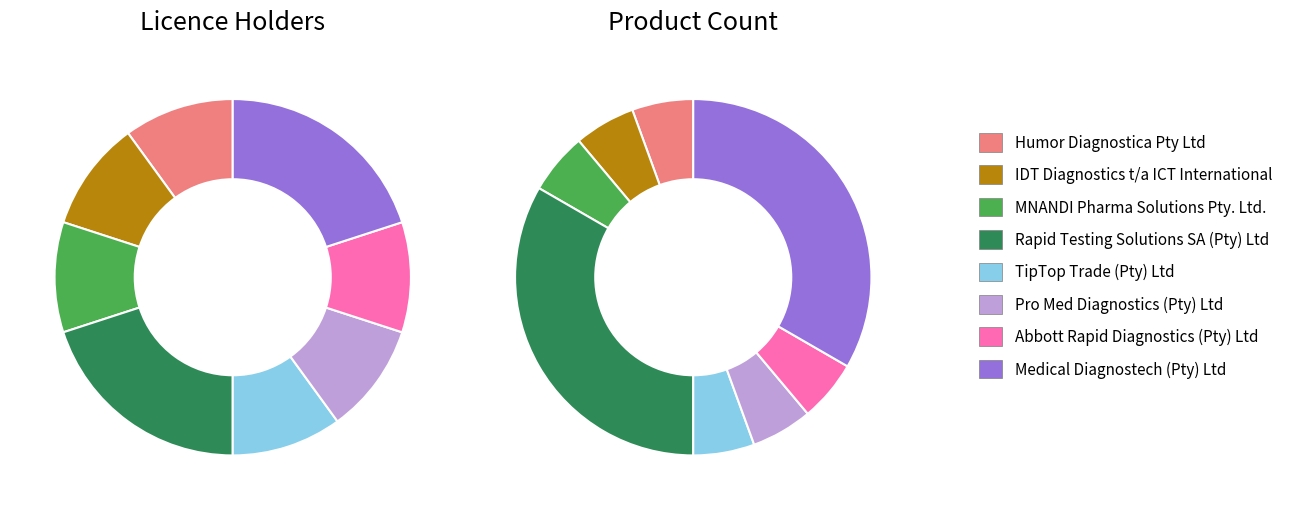

Does MNANDI Pharma Solutions Pty. Ltd. represent more than half of the total?

No